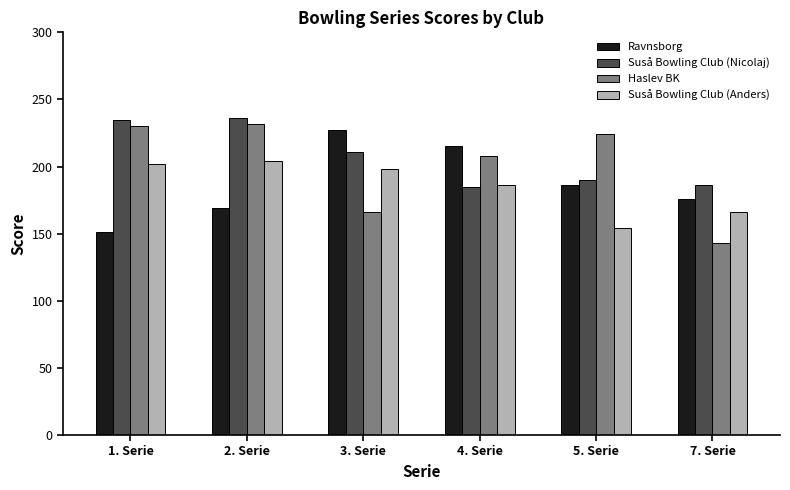

List the series in order of their peak value, lowest first.

Suså Bowling Club (Anders), Ravnsborg, Haslev BK, Suså Bowling Club (Nicolaj)